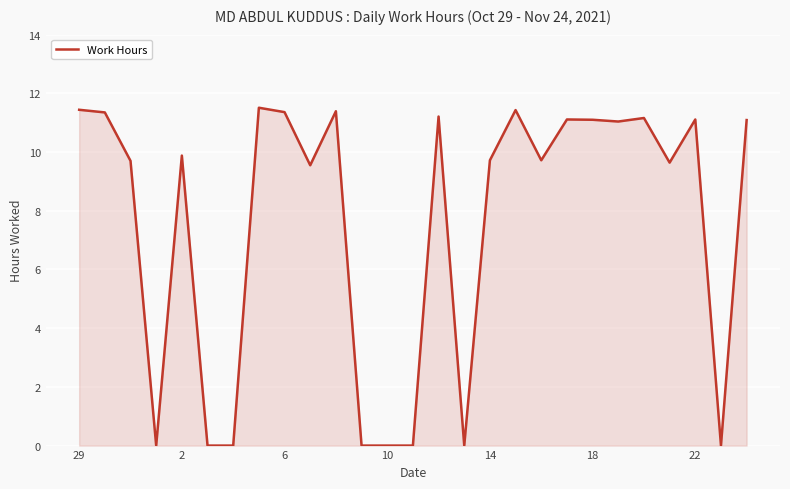

What is the greatest value displayed?

11.5